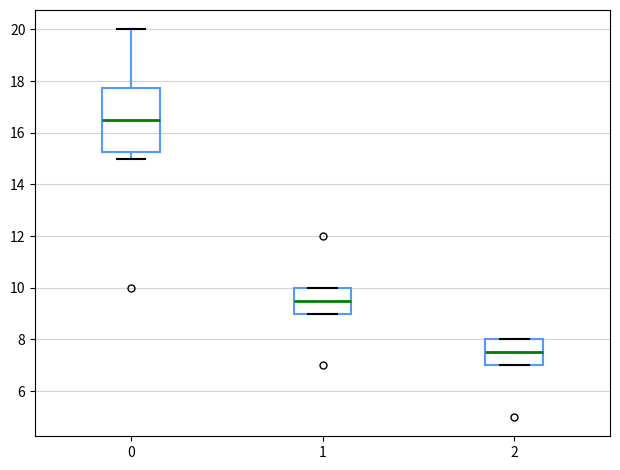

Comparing the boxes themselves (not the whiskers), which one is the tallest?

0